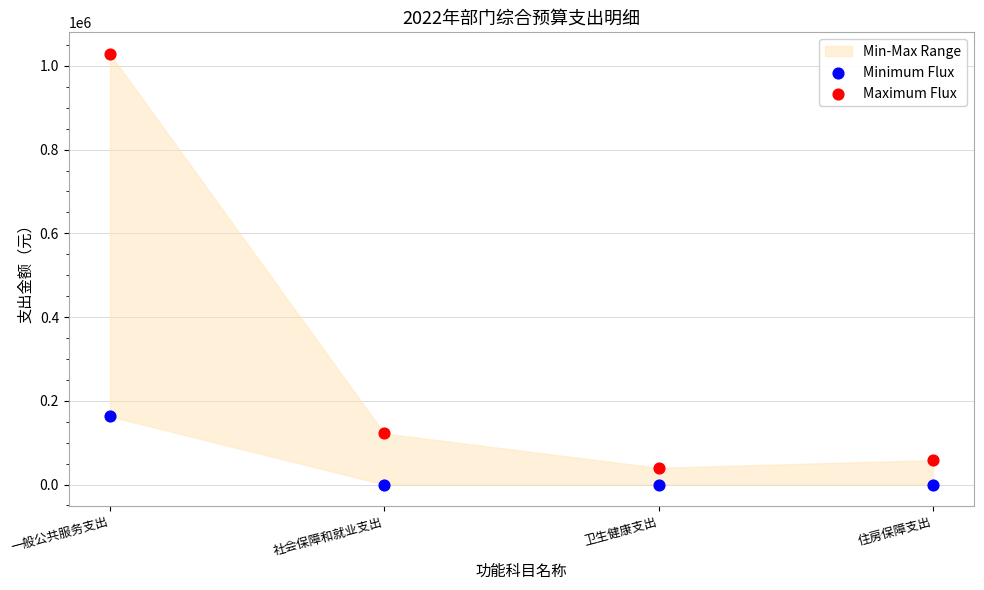

Across all data points, what is the range of Y values (max minus min)?

1028629